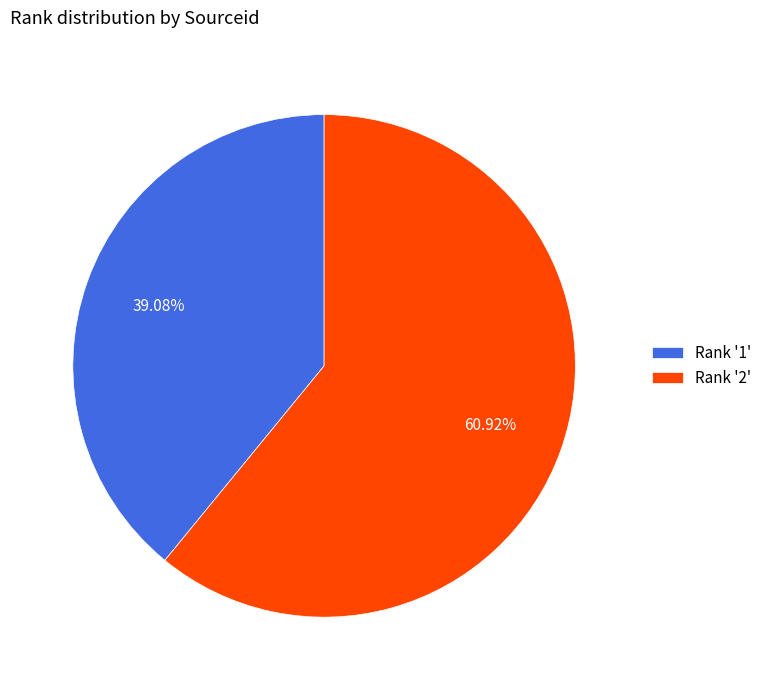

Between Rank '2' and Rank '1', which is larger?

Rank '2'